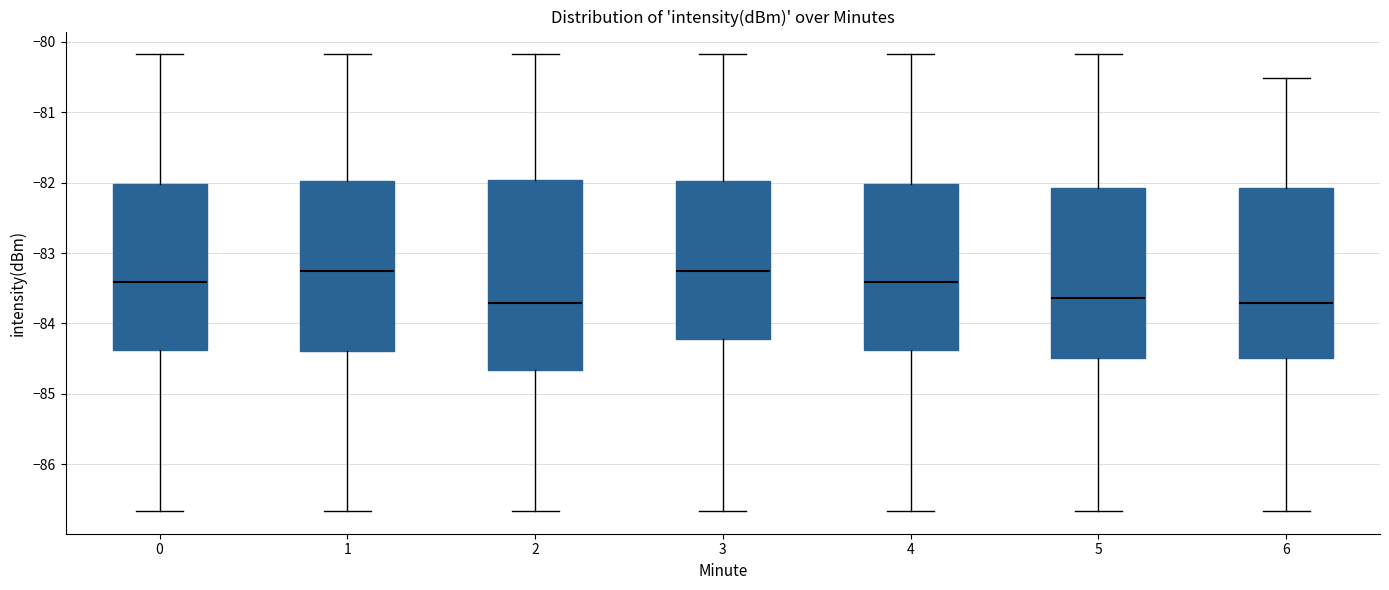

Reading left to right, read every box against the y-axis: the position of its median line, the range the box covers, and the ends of its whiskers. The values are not printed on the chart, so give them approximately, as read against the axis.

0: median -83.4, box -84.4 to -82.0, whiskers -86.7 to -80.2
1: median -83.3, box -84.4 to -82.0, whiskers -86.7 to -80.2
2: median -83.7, box -84.7 to -82.0, whiskers -86.7 to -80.2
3: median -83.3, box -84.2 to -82.0, whiskers -86.7 to -80.2
4: median -83.4, box -84.4 to -82.0, whiskers -86.7 to -80.2
5: median -83.6, box -84.5 to -82.1, whiskers -86.7 to -80.2
6: median -83.7, box -84.5 to -82.1, whiskers -86.7 to -80.5